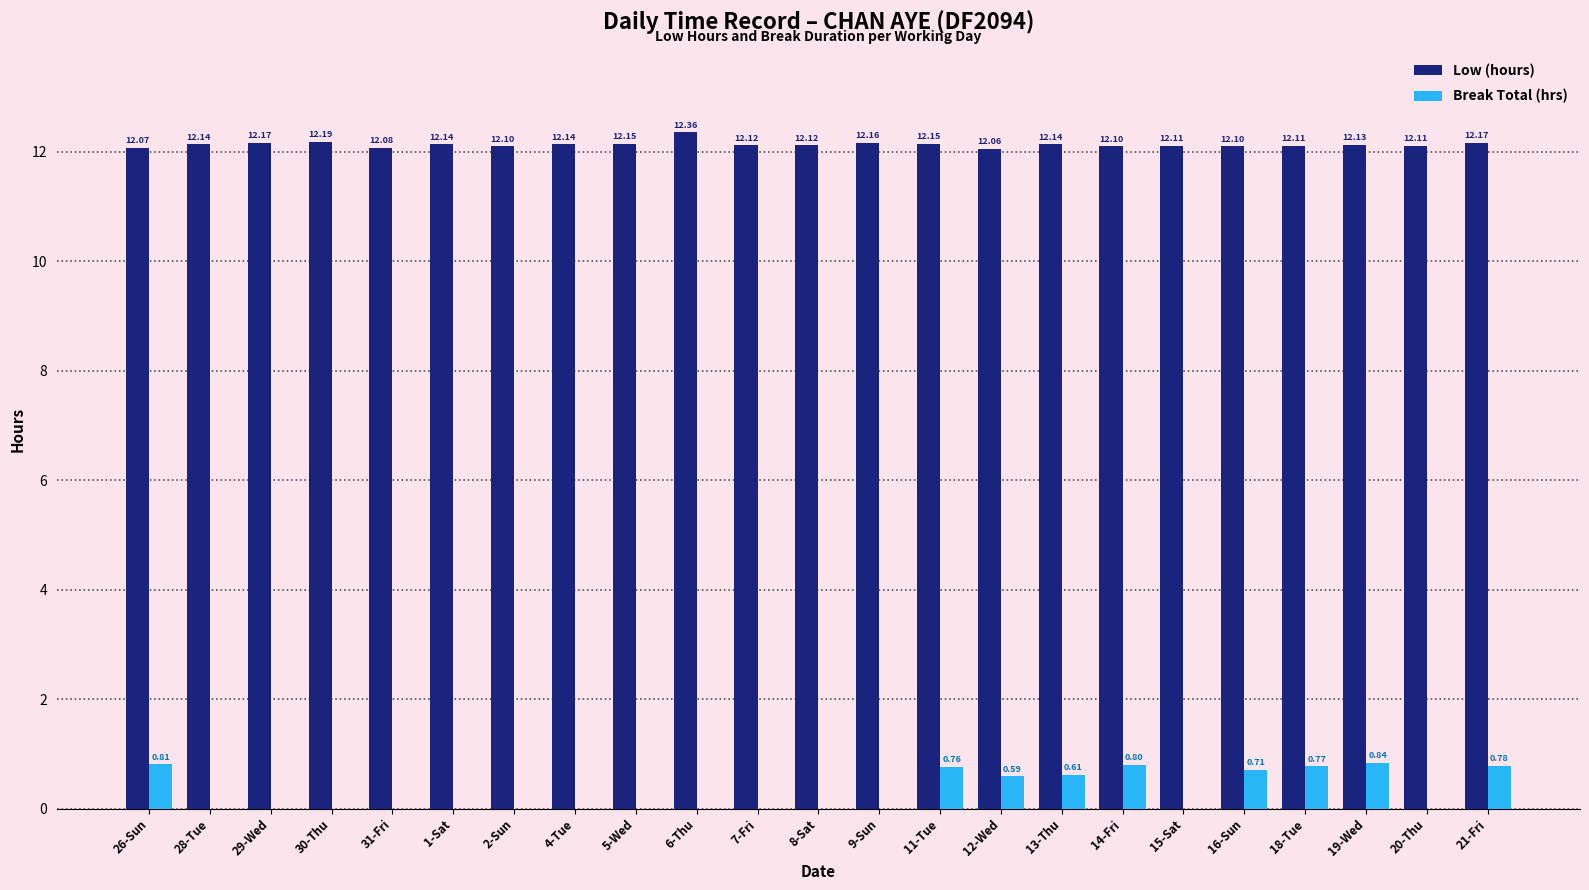

At which category is the sum across all series the highest?

19-Wed